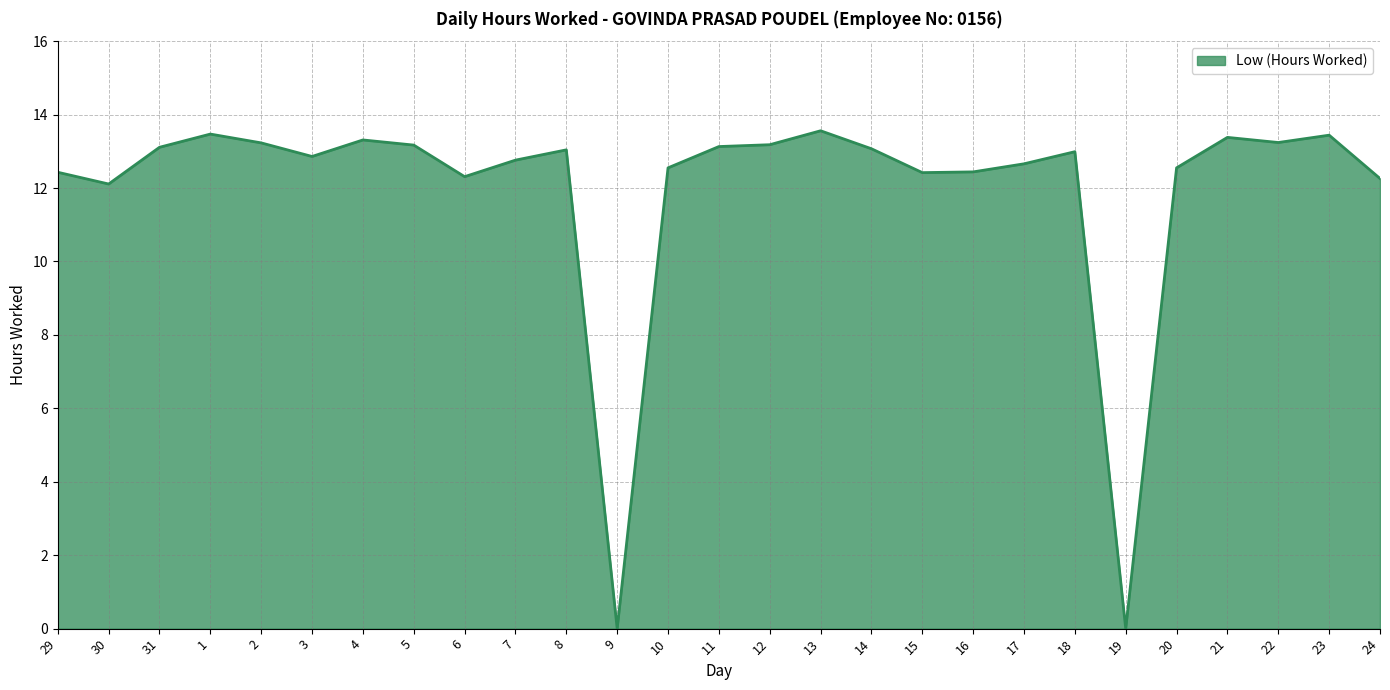

What position from the left is 8?

11